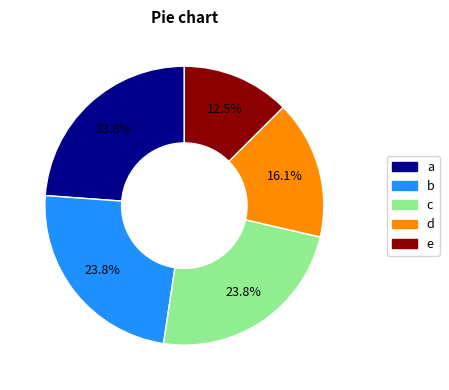

Is there a majority slice in this chart?

No